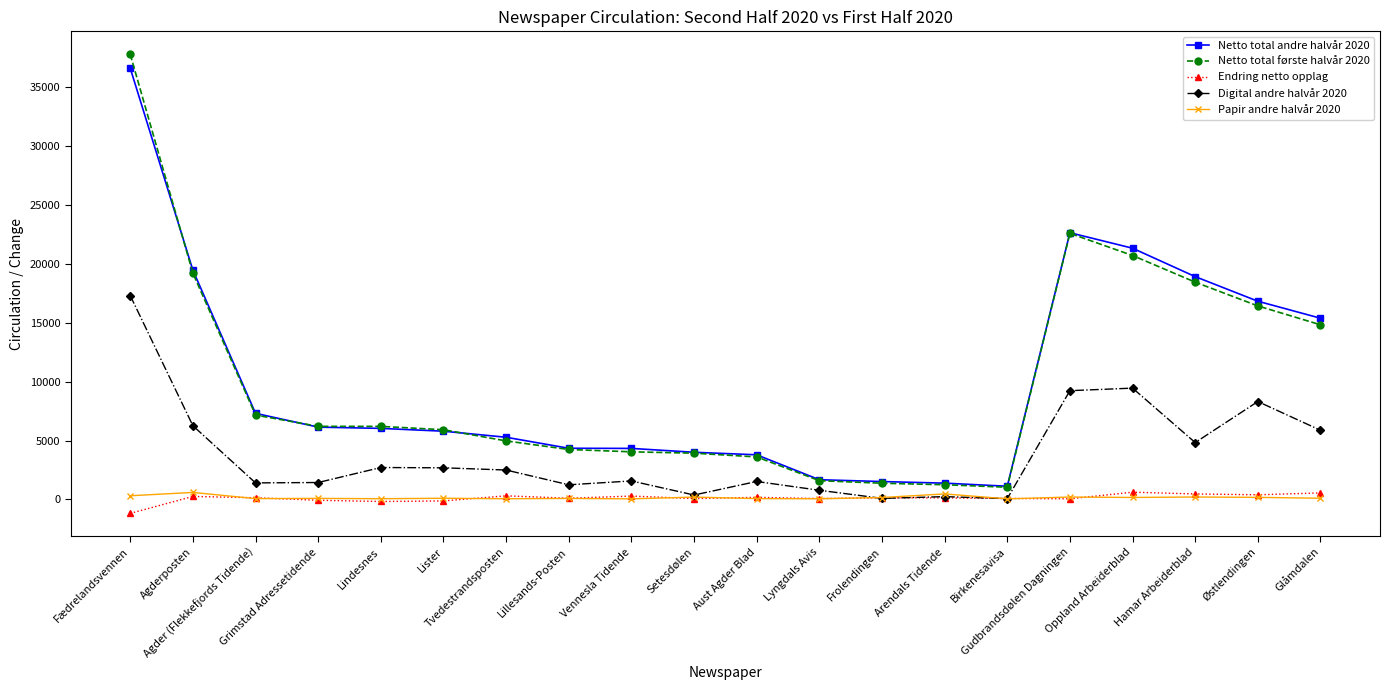

At which label does Digital andre halvår 2020 first exceed 2500?

Fædrelandsvennen